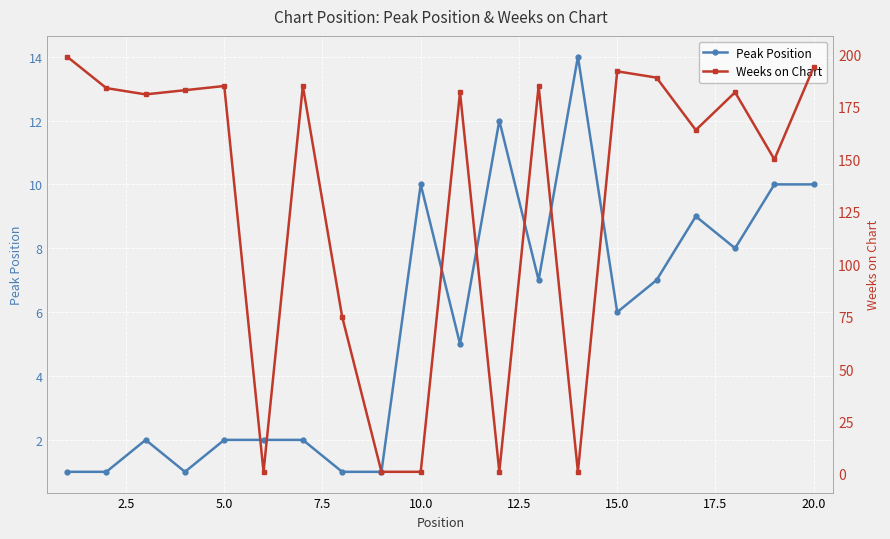

What is the highest value of the Peak Position series?

14